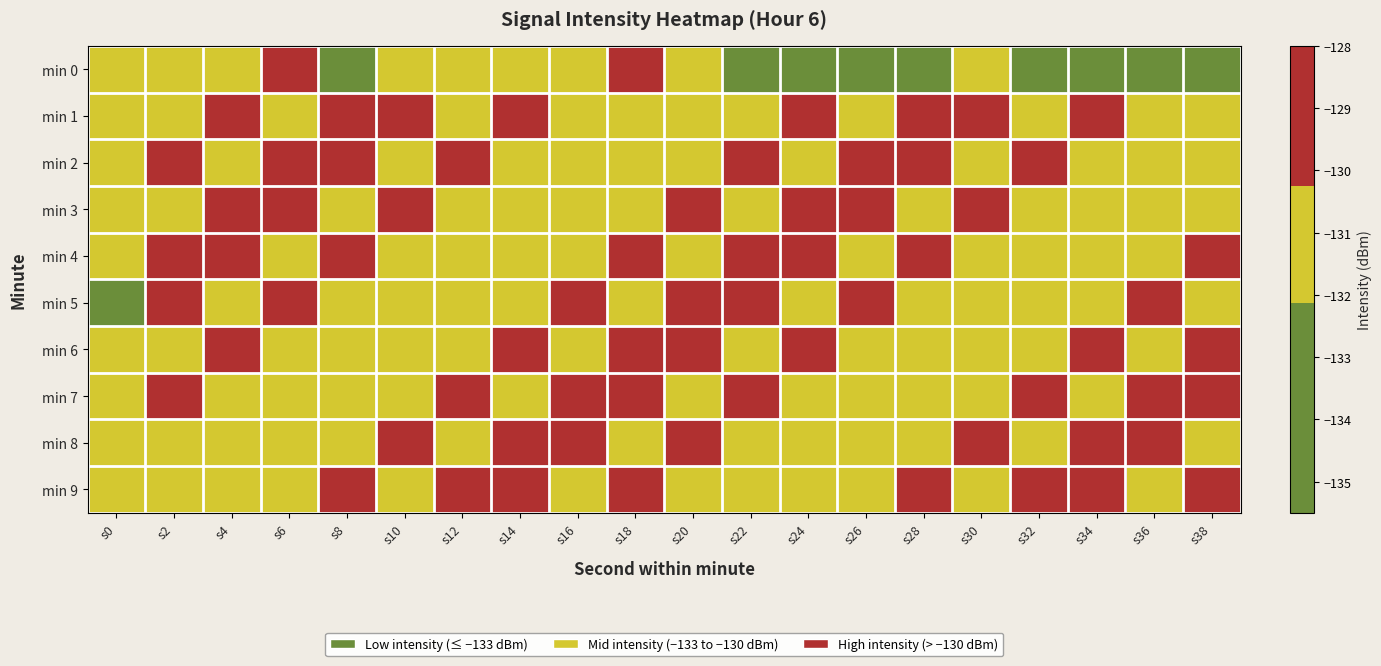

At which category is the sum across all series the highest?

s18